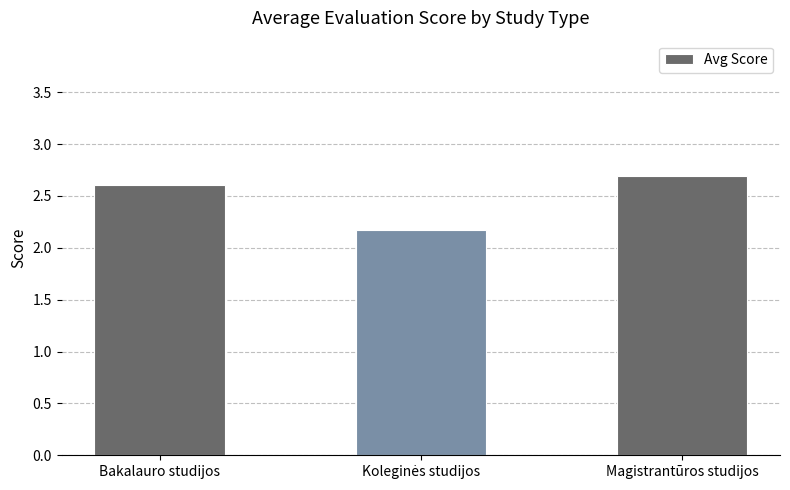

What is the label of the 1st bar from the right?

Magistrantūros studijos